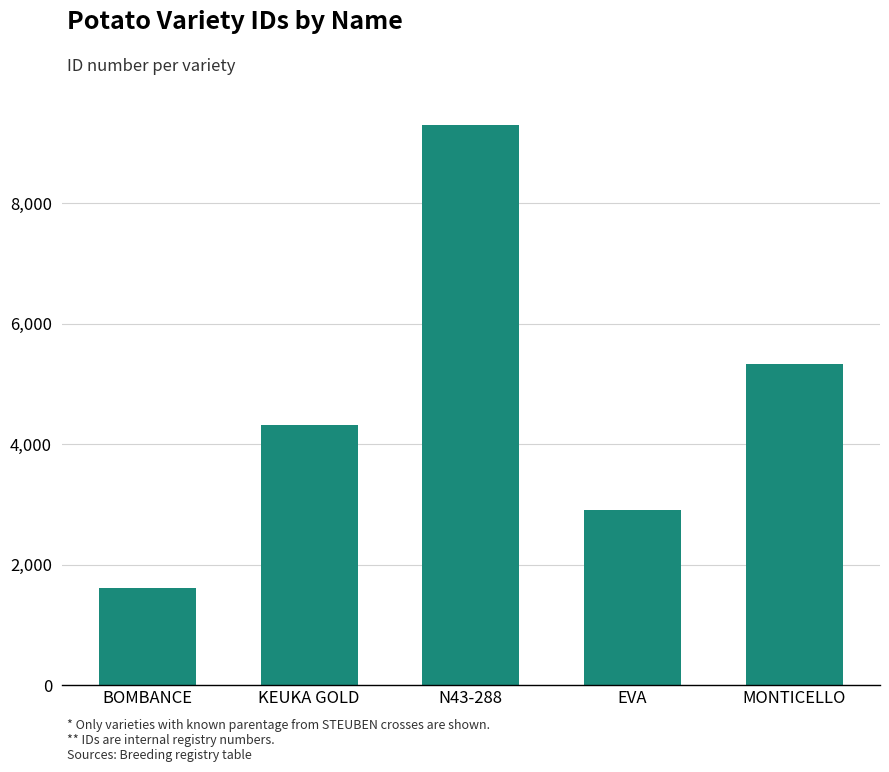

Reading left to right, what are all the values shown in this chart?

BOMBANCE=1611	KEUKA GOLD=4321	N43-288=9294	EVA=2908	MONTICELLO=5333